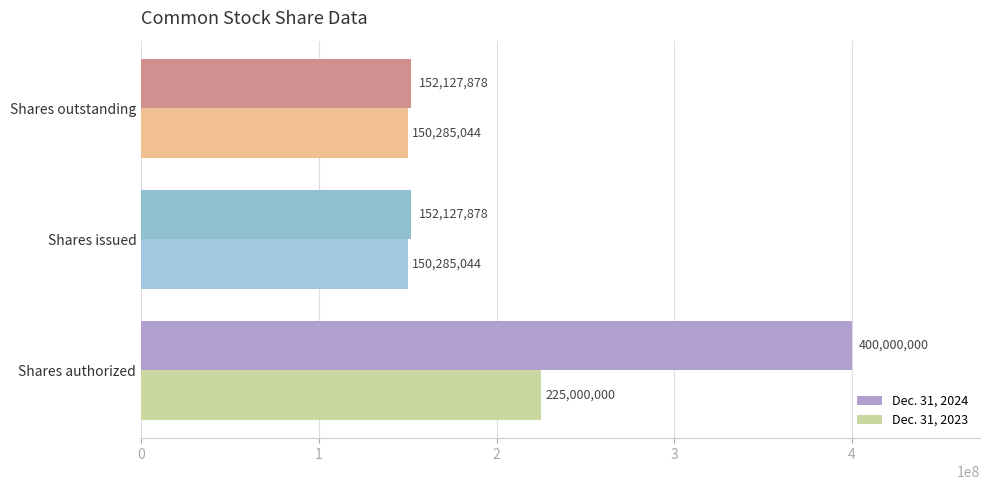

At how many categories does at least one series exceed 232665780?

1